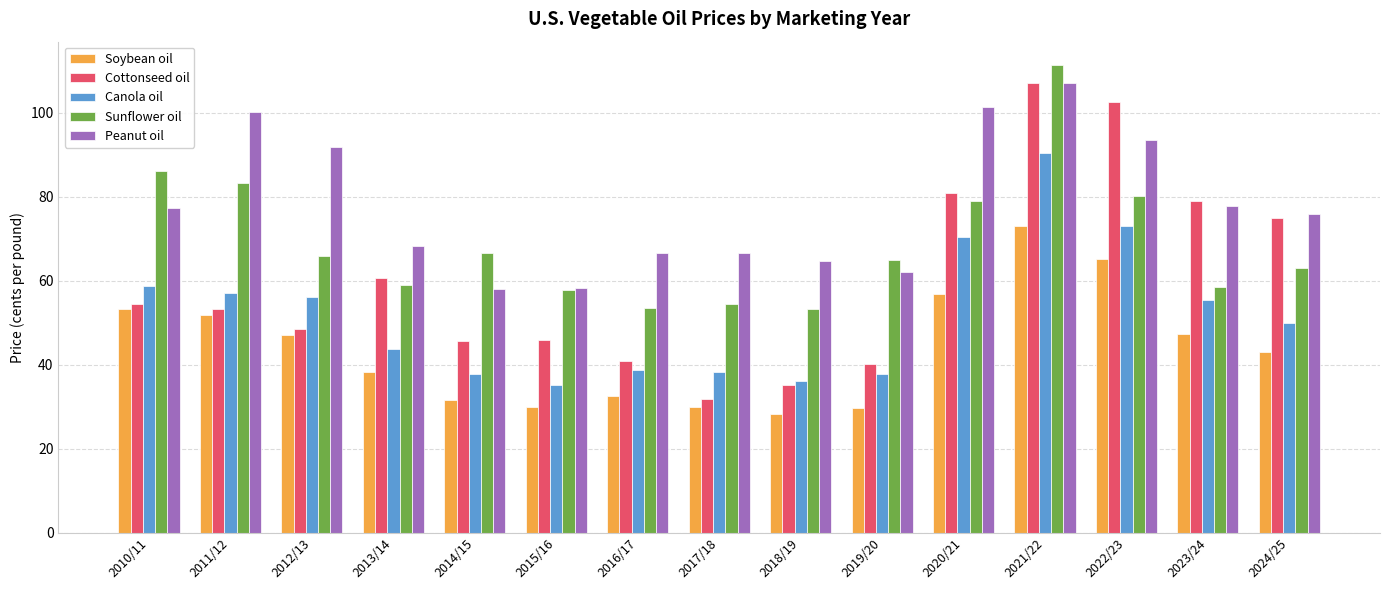

What is the label of the 3rd bar from the right?

2022/23